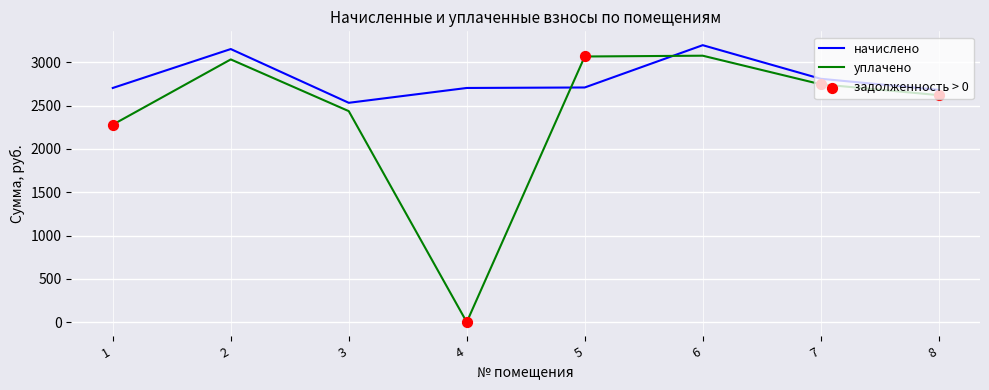

At how many categories does at least one series exceed 2066?

8